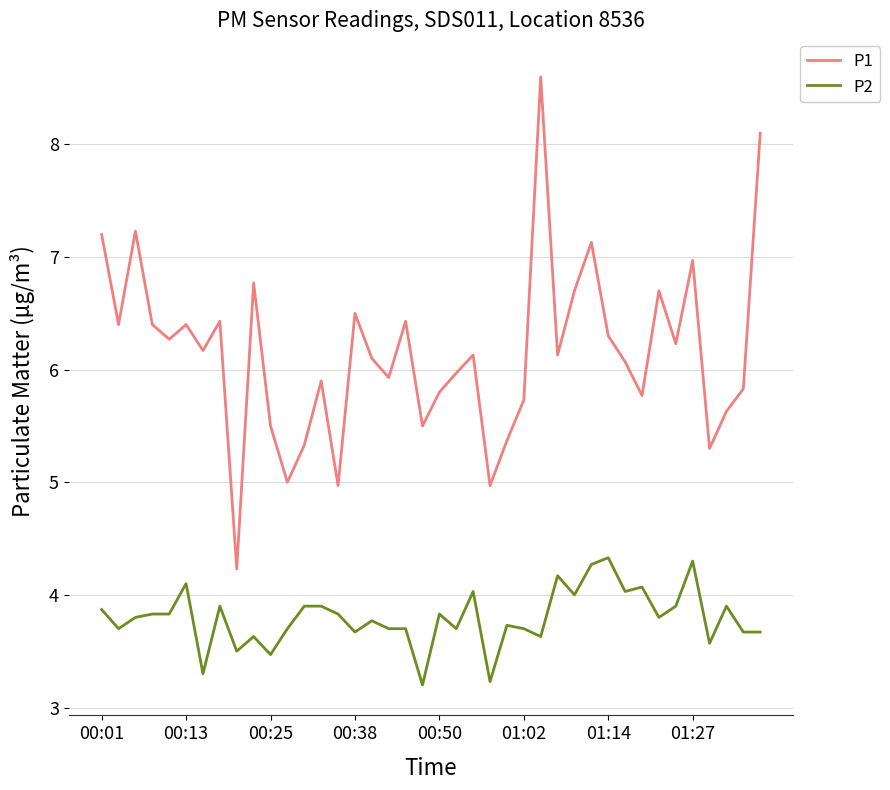

True or false: P1 and P2 cross at least once.

False